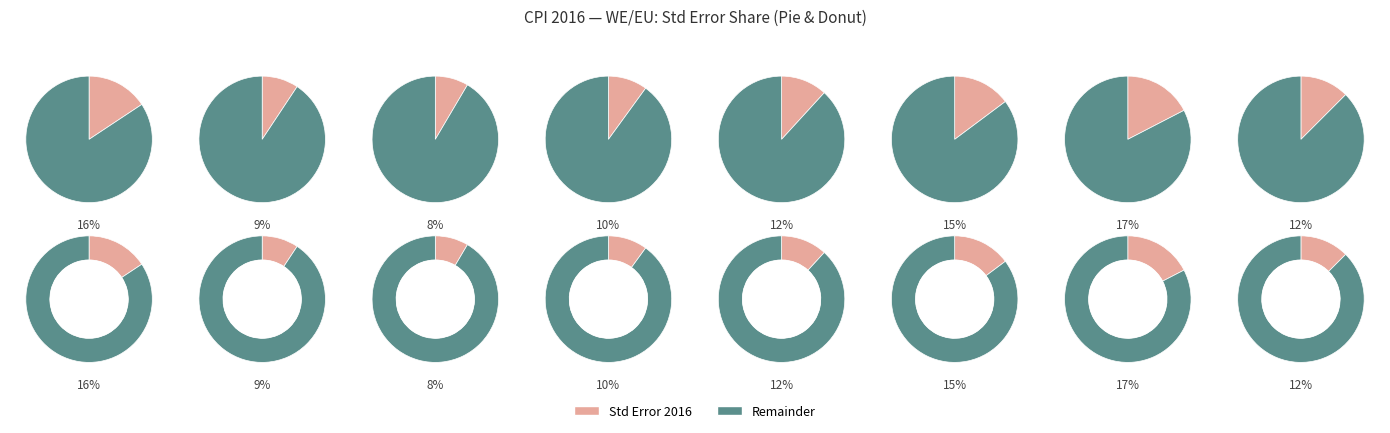

Does 71 account for over 50% of the chart?

No